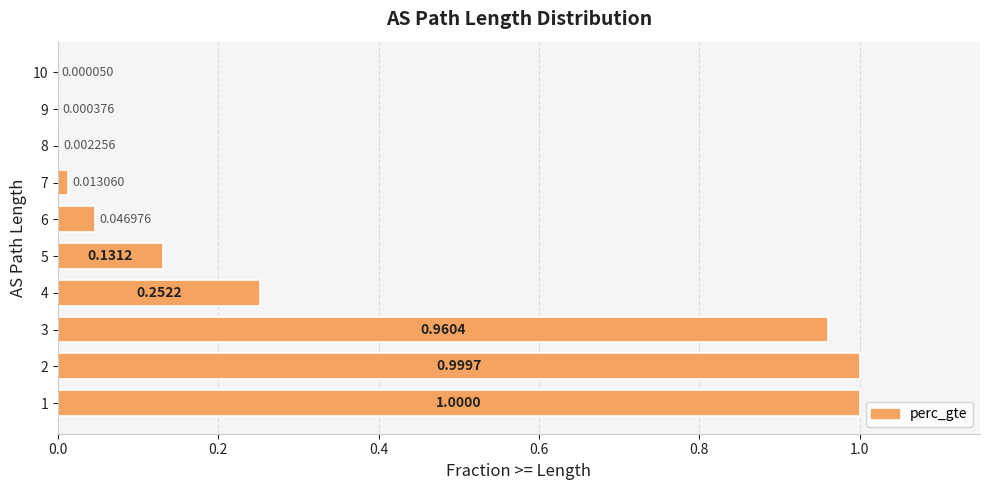

What is the change in value from 3 to 6?

-0.9